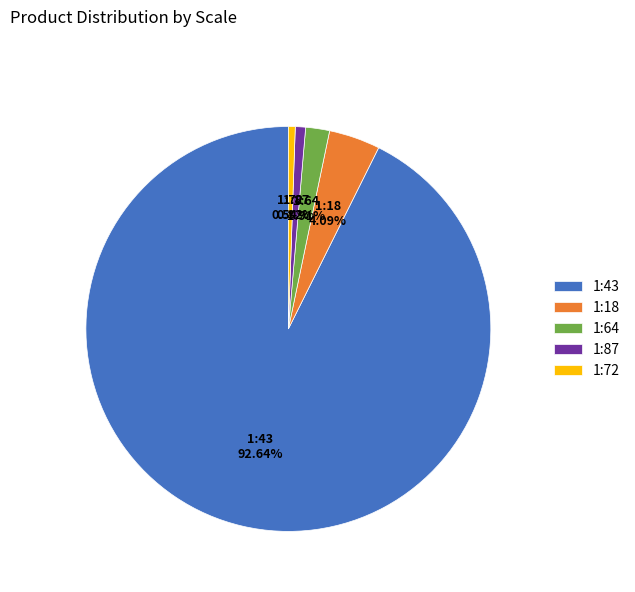

What is the largest slice in the pie chart?

1:43